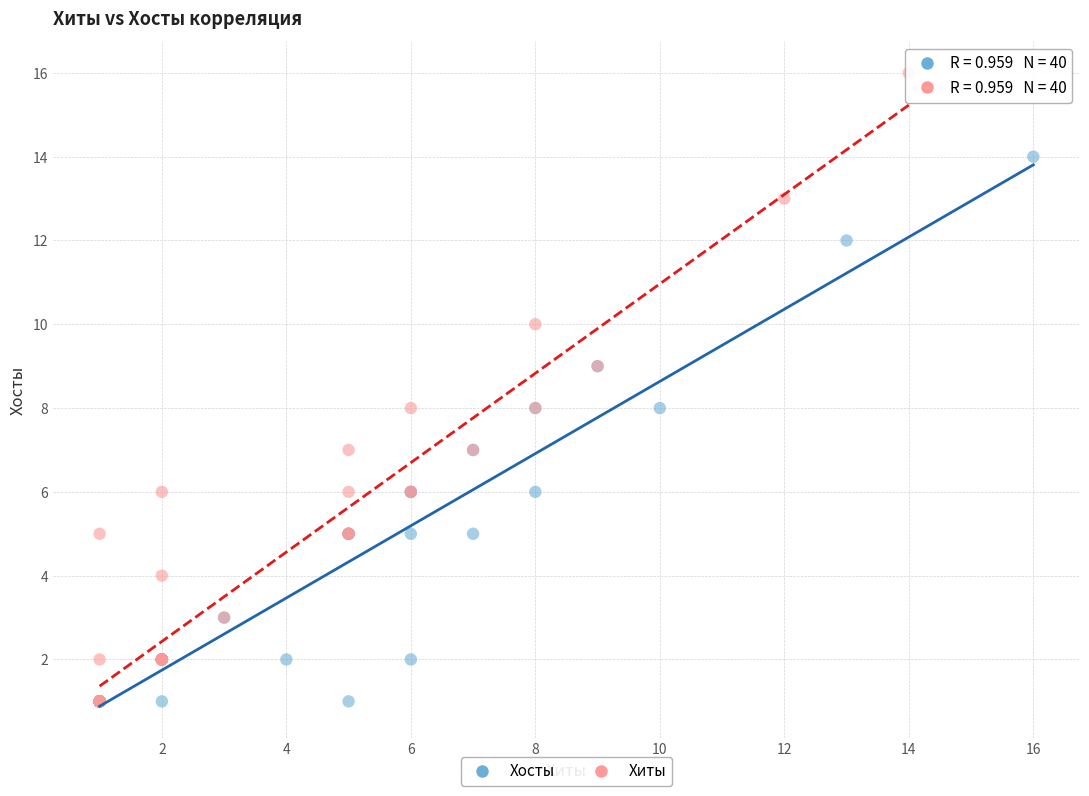

Which series reaches the maximum Y coordinate?

Хиты